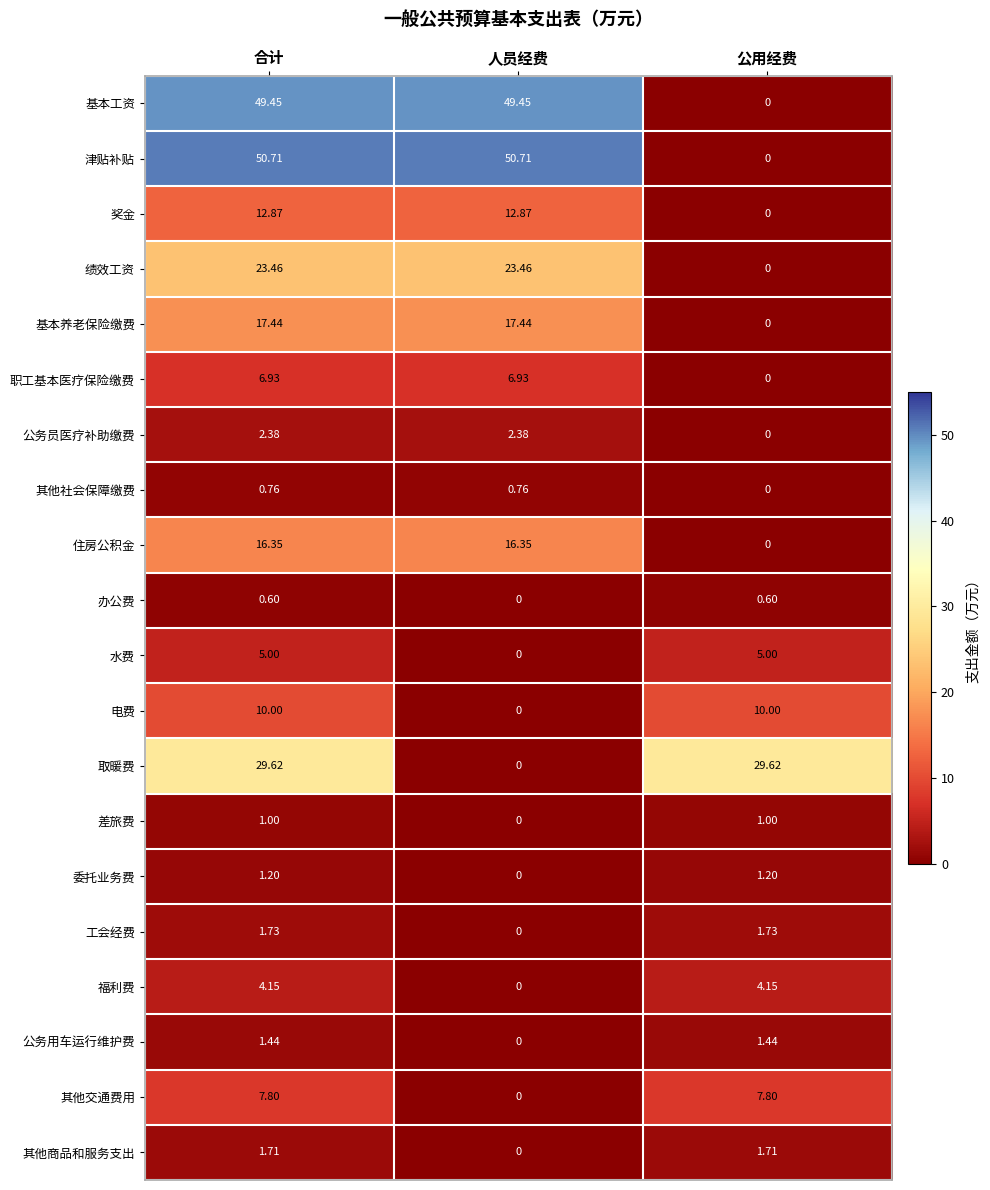

Rank the series by their maximum value, from lowest to highest.

办公费, 其他社会保障缴费, 差旅费, 委托业务费, 公务用车运行维护费, 其他商品和服务支出, 工会经费, 公务员医疗补助缴费, 福利费, 水费, 职工基本医疗保险缴费, 其他交通费用, 电费, 奖金, 住房公积金, 基本养老保险缴费, 绩效工资, 取暖费, 基本工资, 津贴补贴